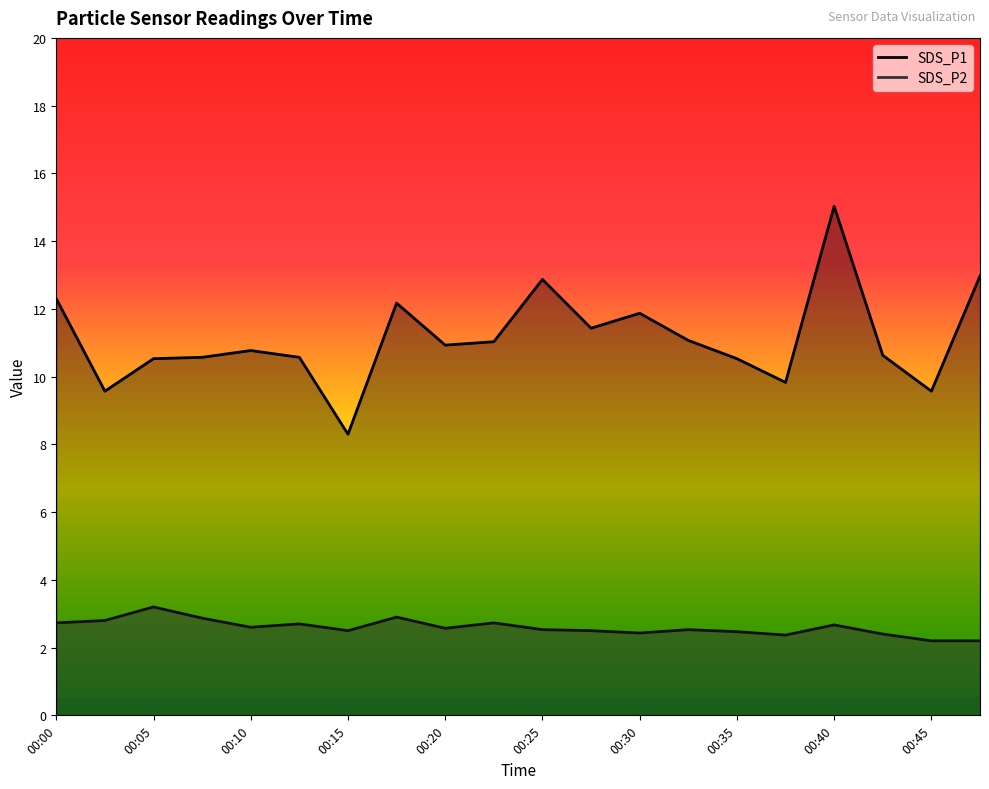

The value of SDS_P1 at 00:08 is 10.6. True or false?

True